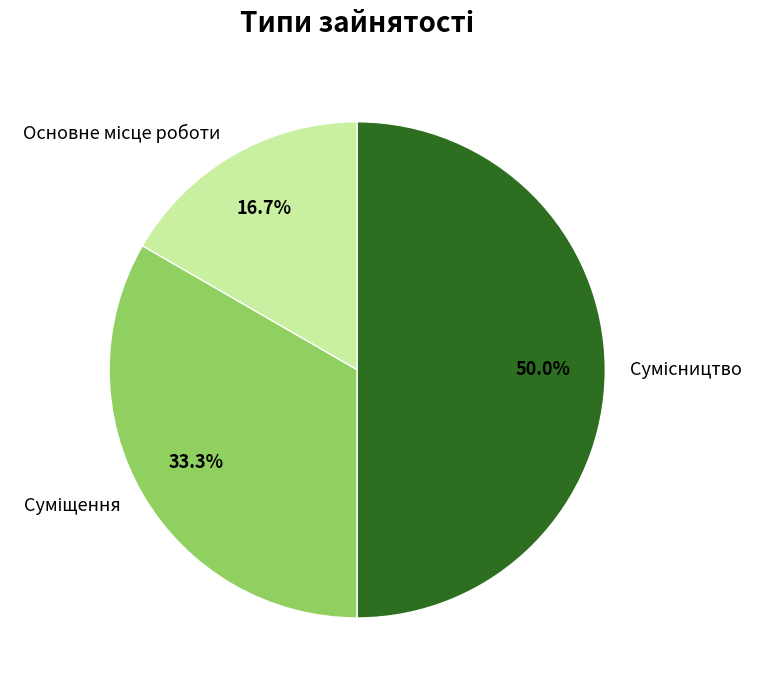

What portion of the pie excludes Основне місце роботи?

83.3%